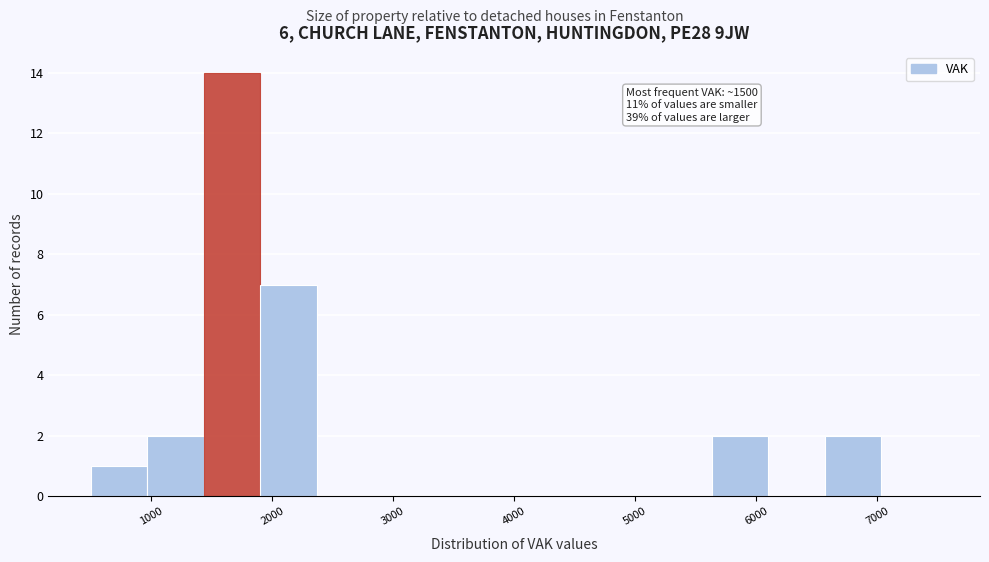

Over which range of the x-axis is the bar tallest?

1400 to 1900